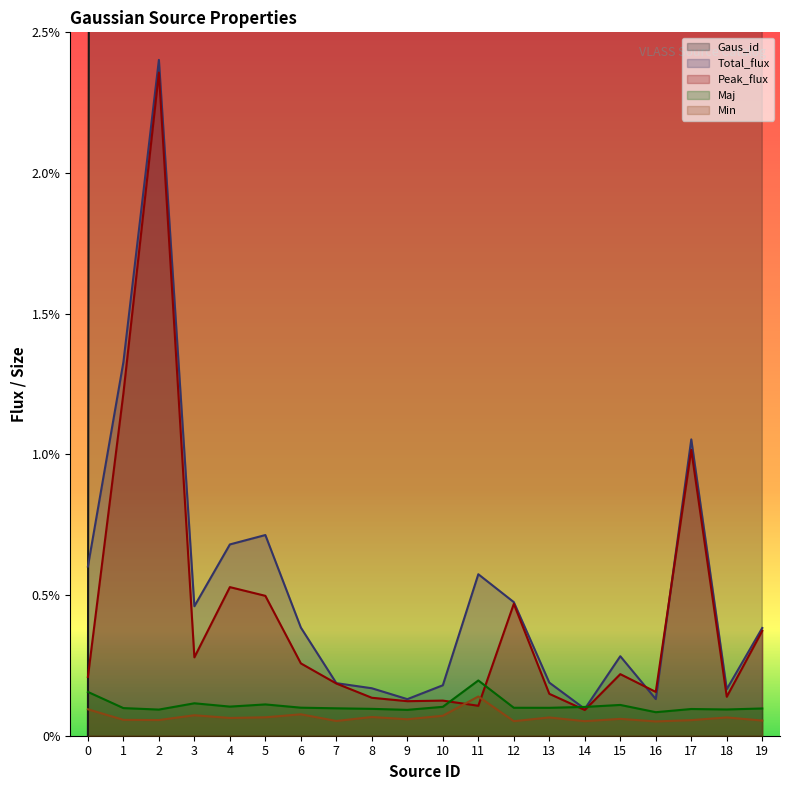

What are all the series names shown in the legend?

Gaus_id, Total_flux, Peak_flux, Maj, Min